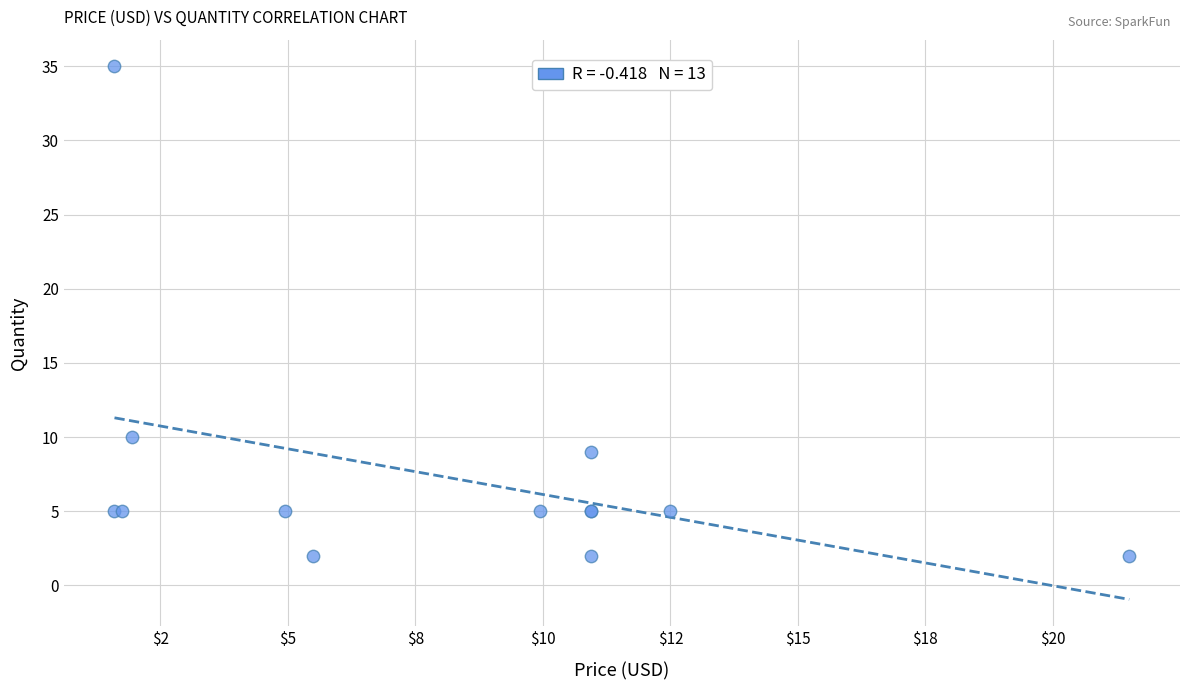

What Y value in the scatter plot is closest to 18?

10